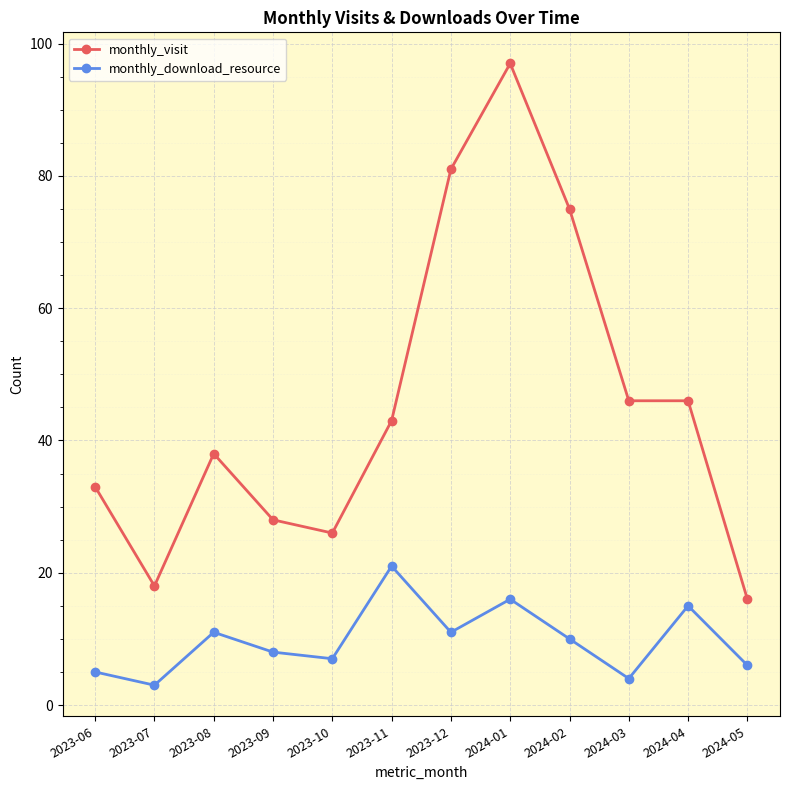

How many data points in monthly_visit are less than 43?

6